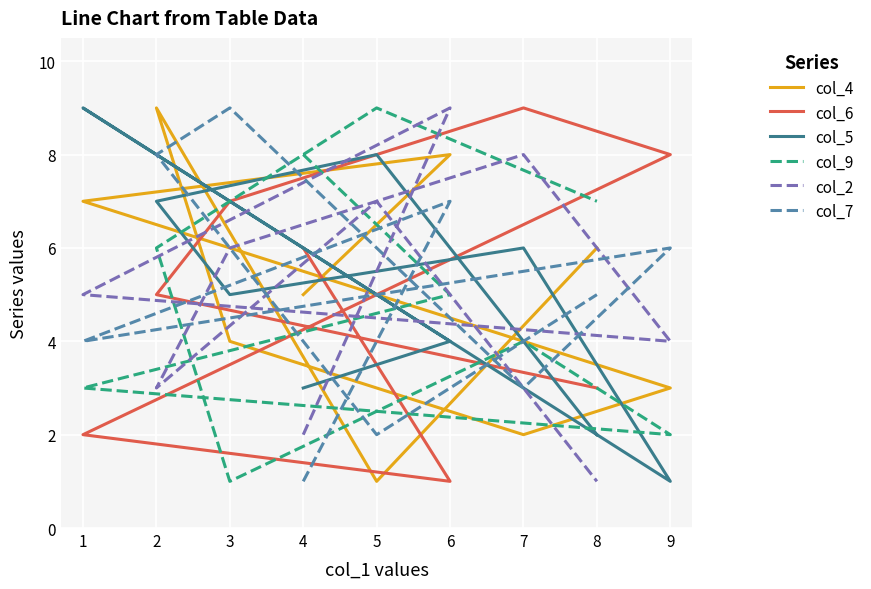

What is the approximate value of col_9 at 8?

7